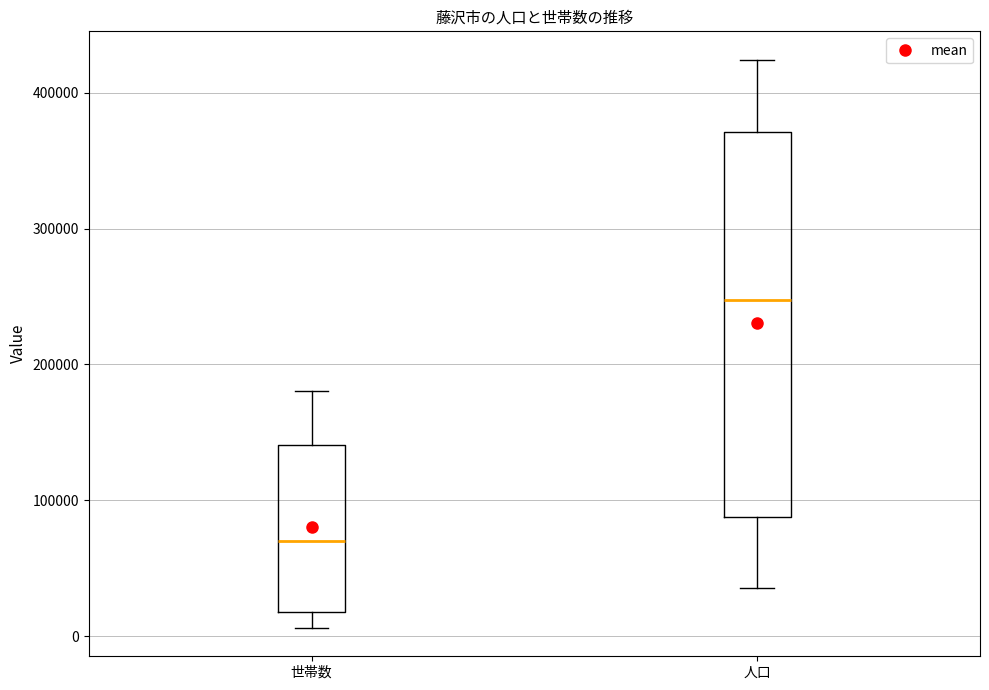

Which box has the lowest median line?

世帯数